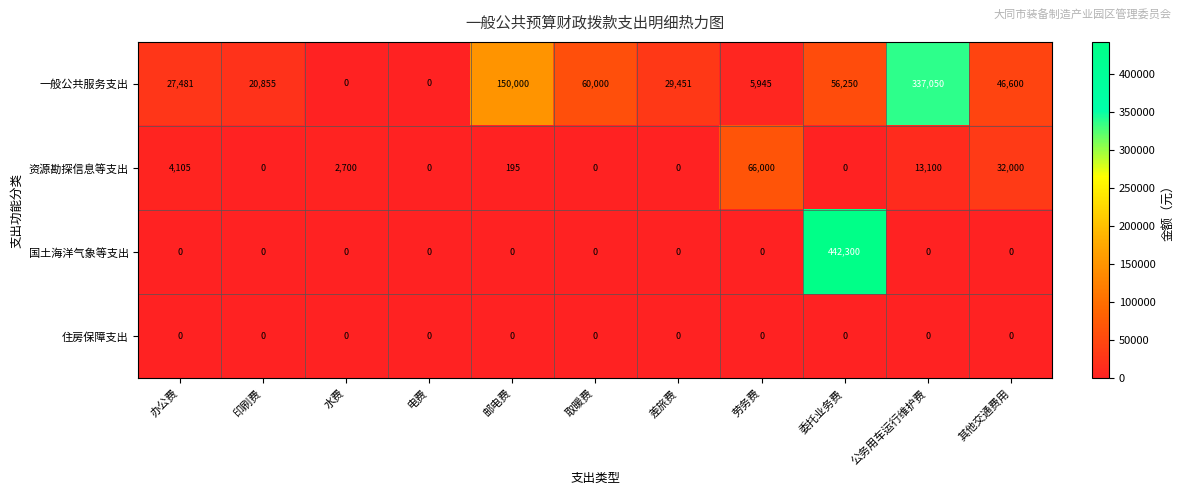

How many distinct data groups are displayed?

4